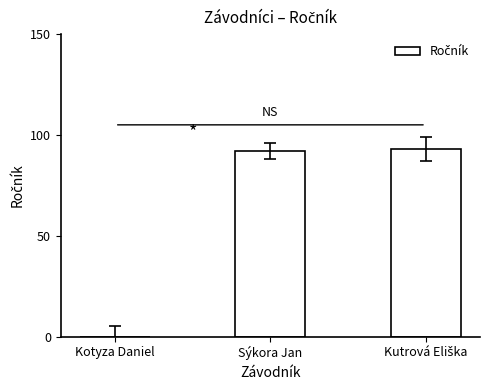

Are the bars horizontal?

No